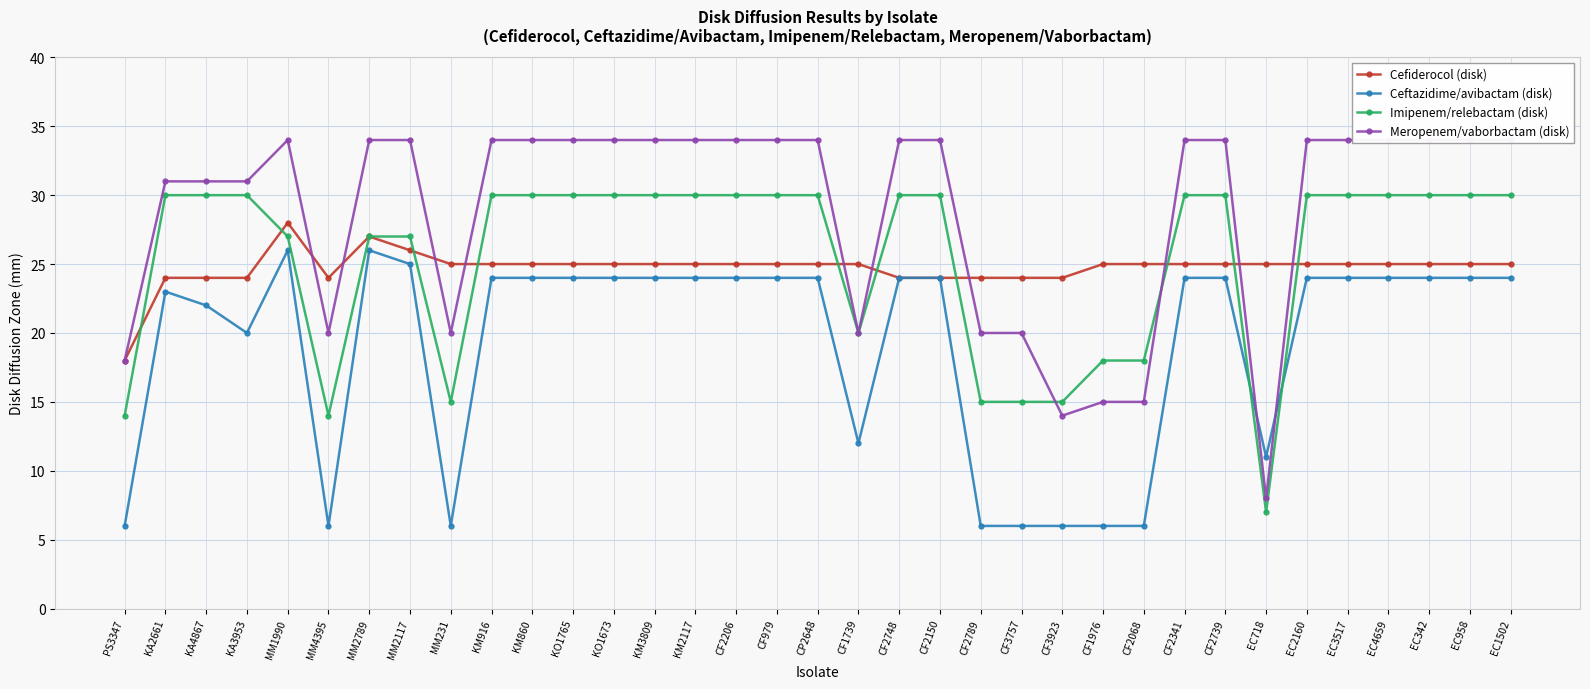

What is the label of the 12th point from the left?

KO1765